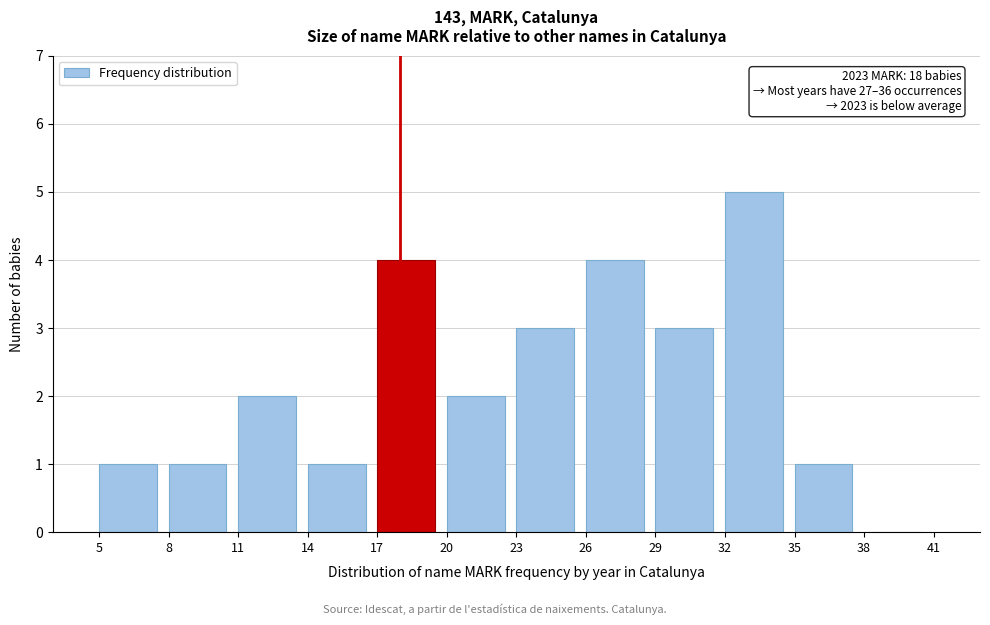

Reading left to right, extract all data points from this chart.

5=1	8=1	11=2	14=1	17=4	20=2	23=3	26=4	29=3	32=5	35=1	38=0